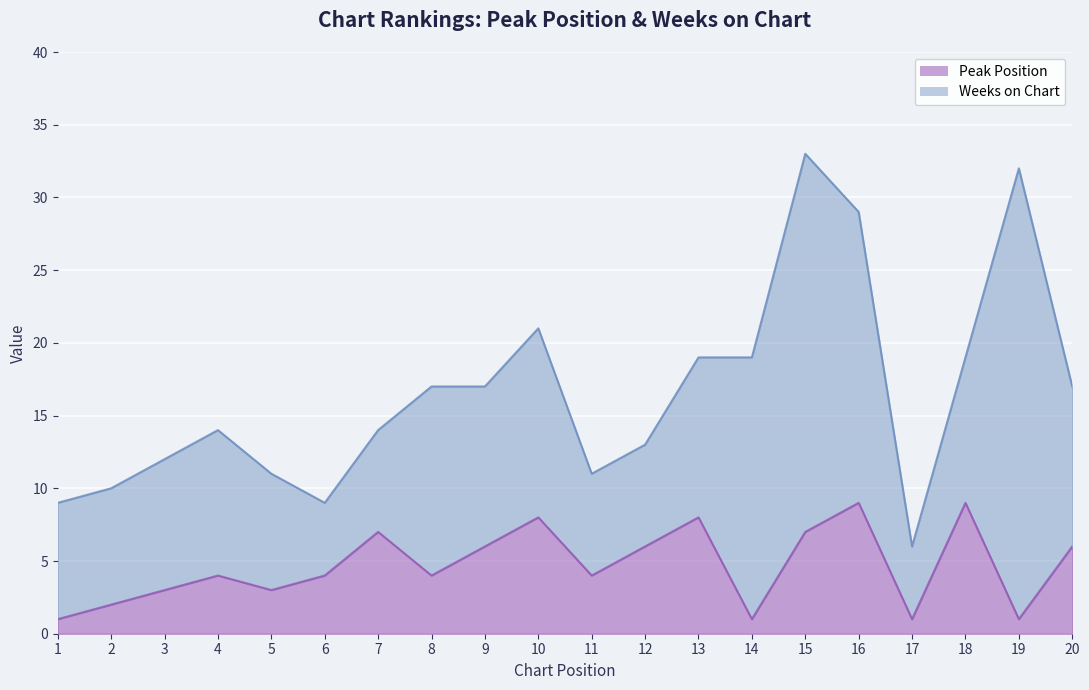

What is the average value?

5